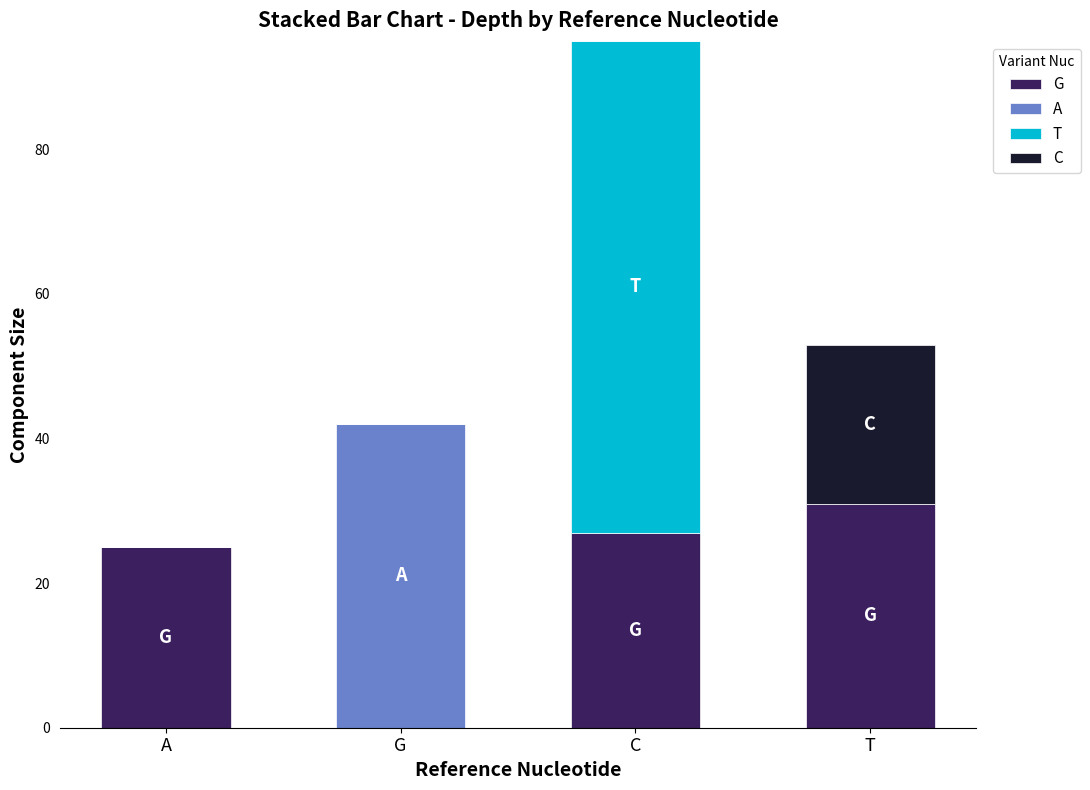

At which category is the sum across all series the highest?

C